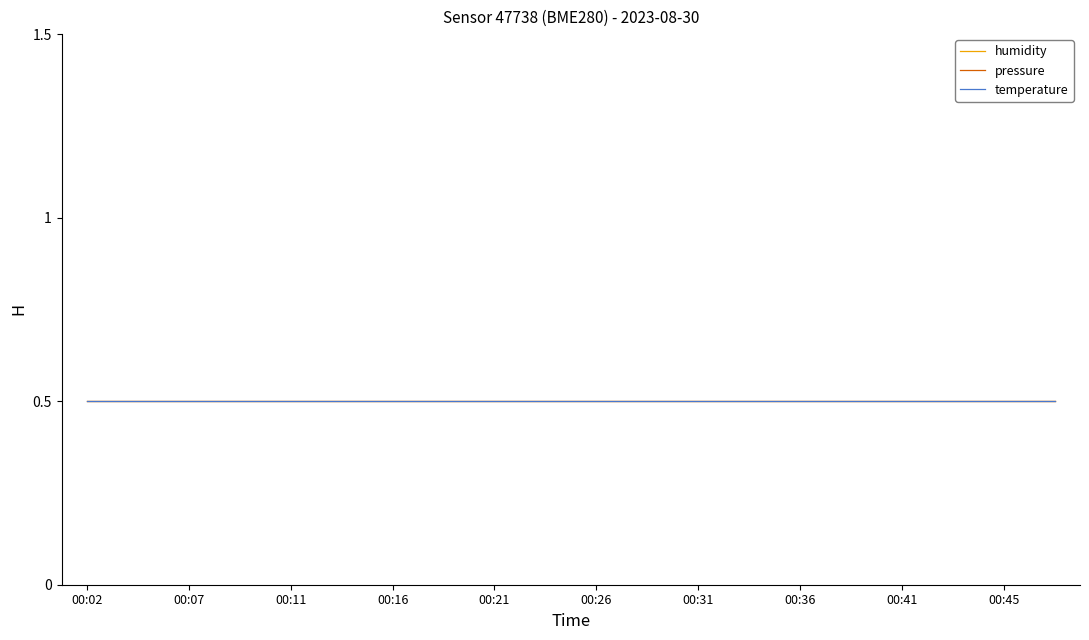

Does the chart display data point markers on the line(s)?

No